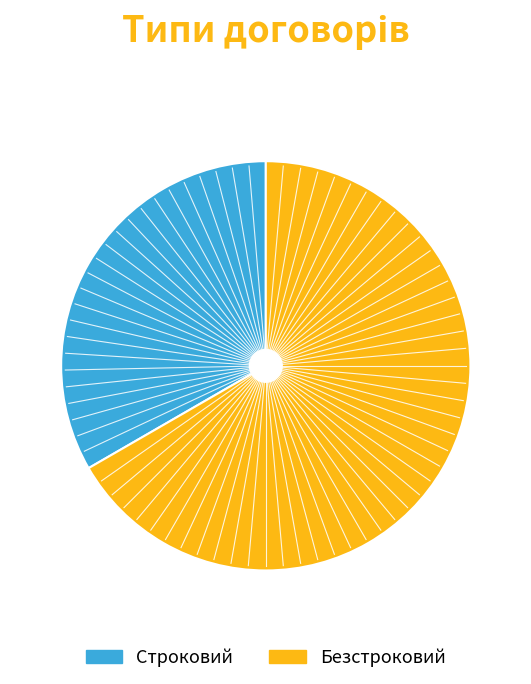

Is it true that Безстроковий is 72% of the pie?

False